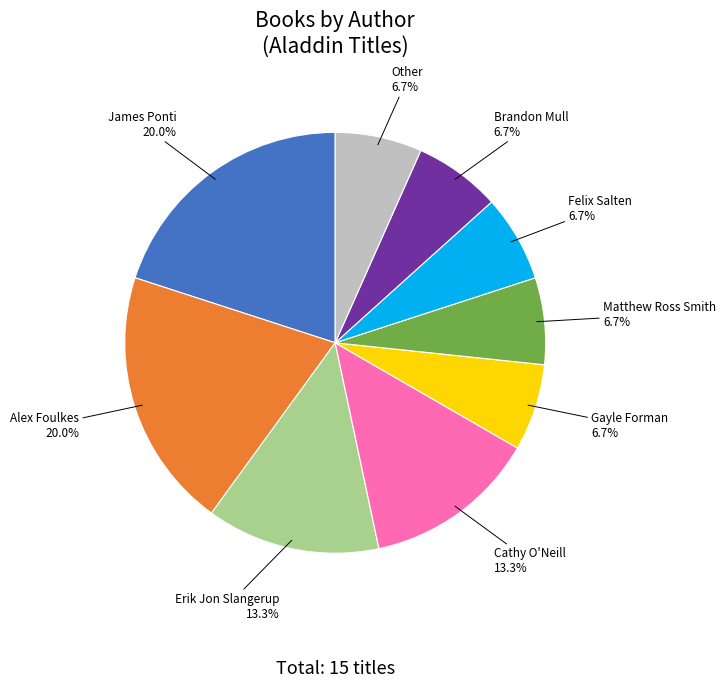

Count the number of slices in the pie.

9